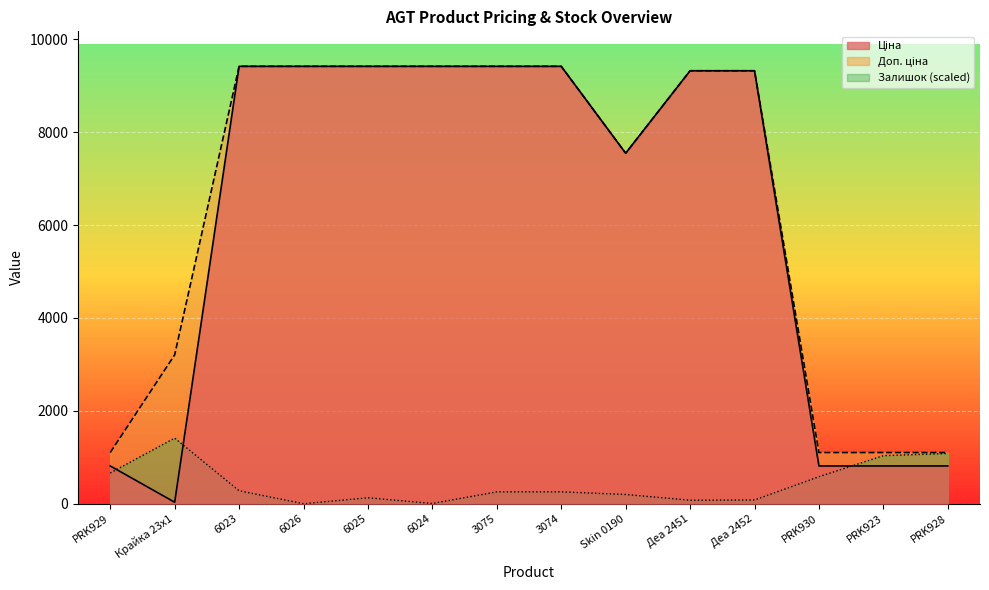

Does the chart display data point markers on the line(s)?

No